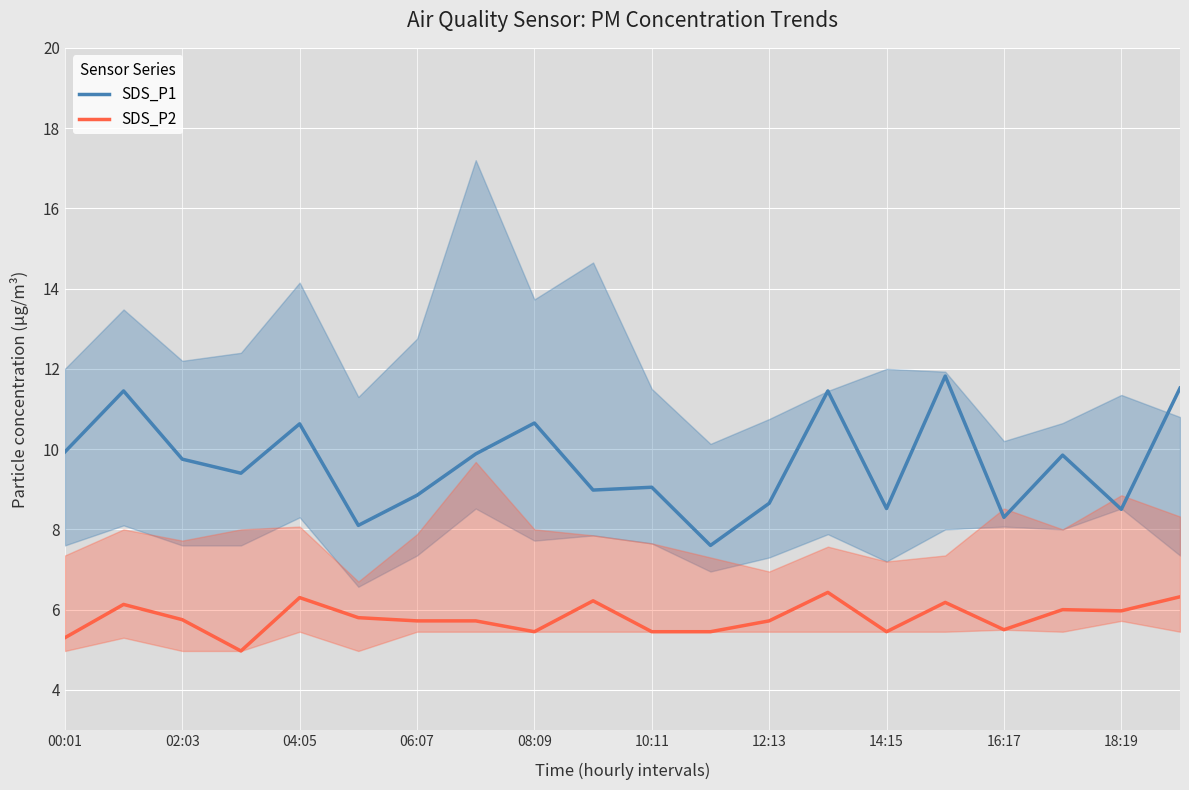

How many data points in SDS_P2 are above 5?

19